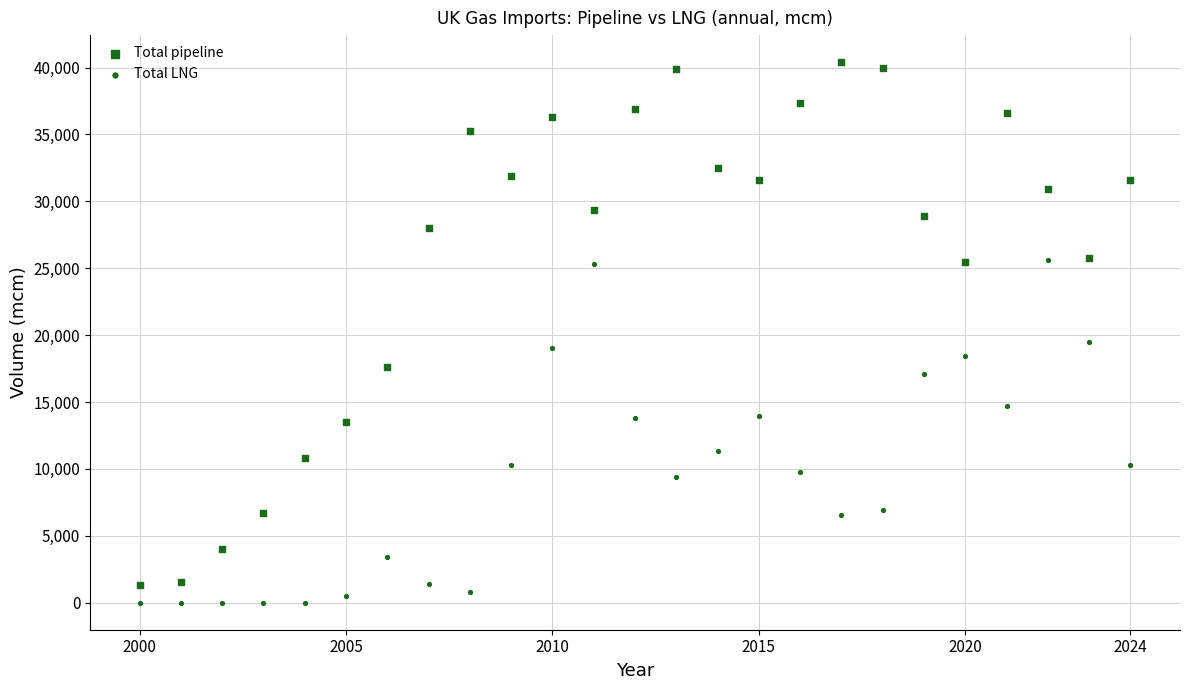

How many data points are displayed?

50